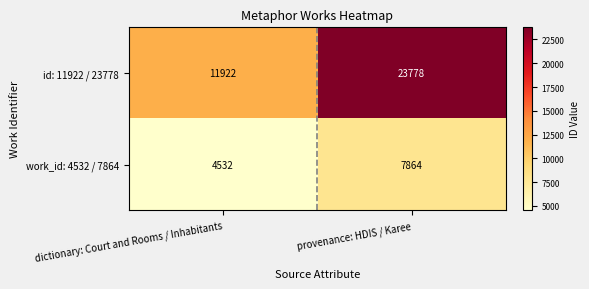

List the series in order of their overall mean, lowest first.

work_id: 4532 / 7864, id: 11922 / 23778